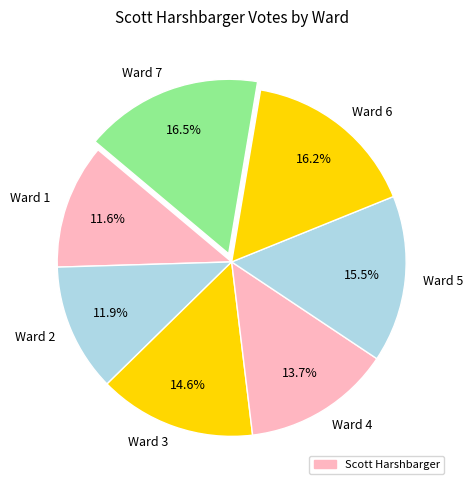

Which has a higher value, Ward 2 or Ward 6?

Ward 6